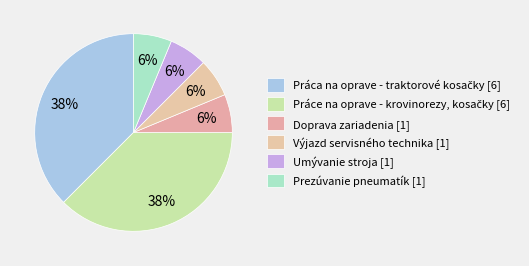

Does any single category account for the majority?

No